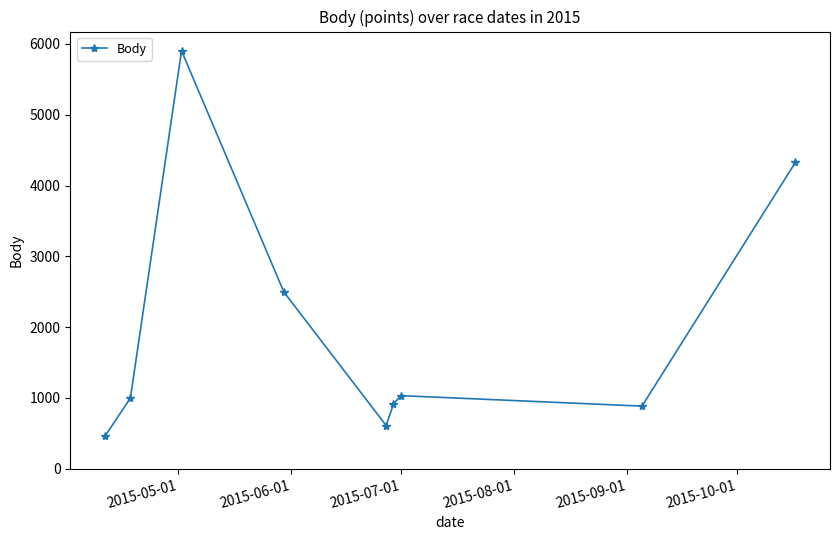

How many interior local valleys (lower than both neighbors) does the data have?

2